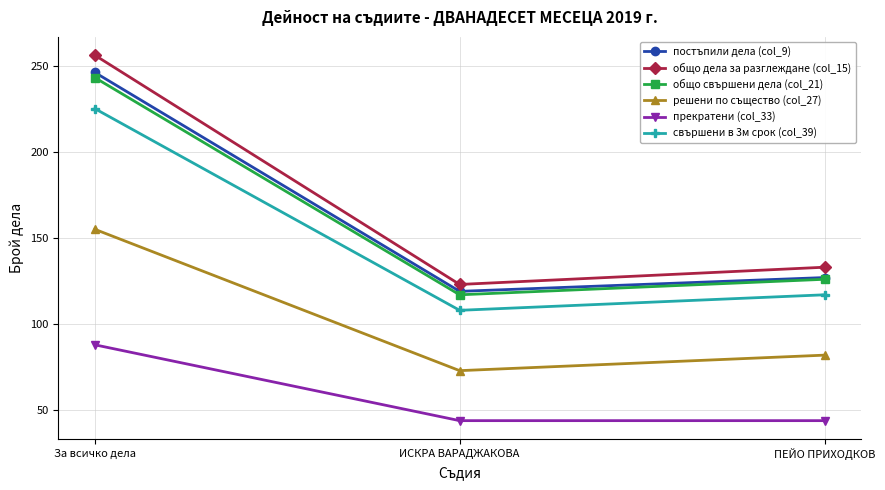

What is the value of the прекратени (col_33) point at the 1st from the left?

88